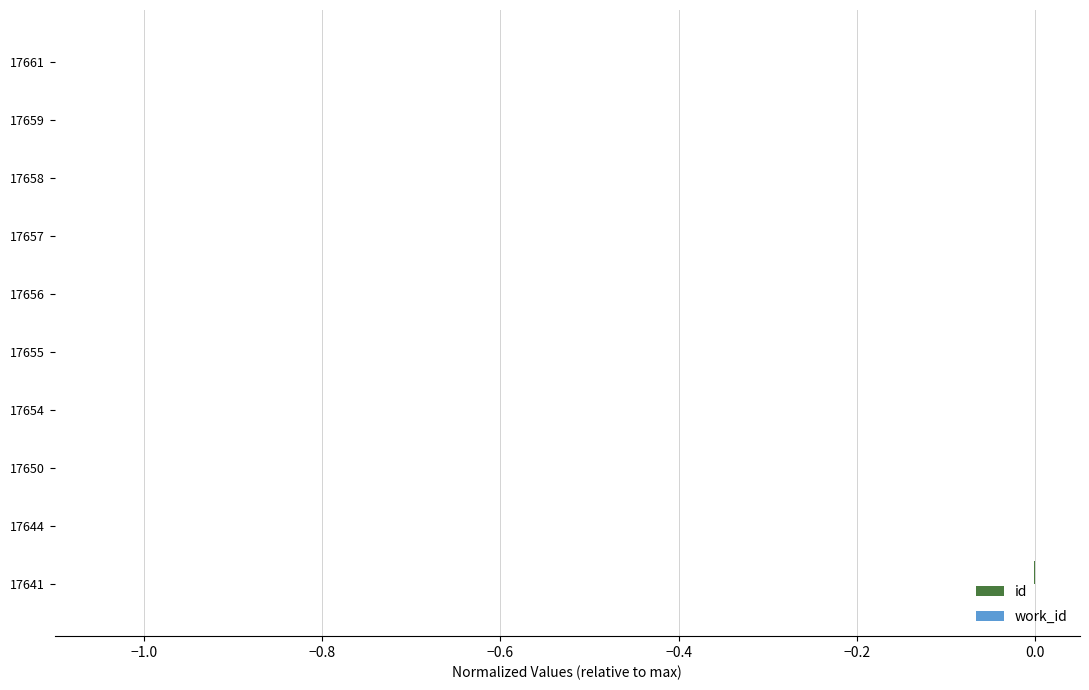

Between 17658 and 17654, which is larger?

17658